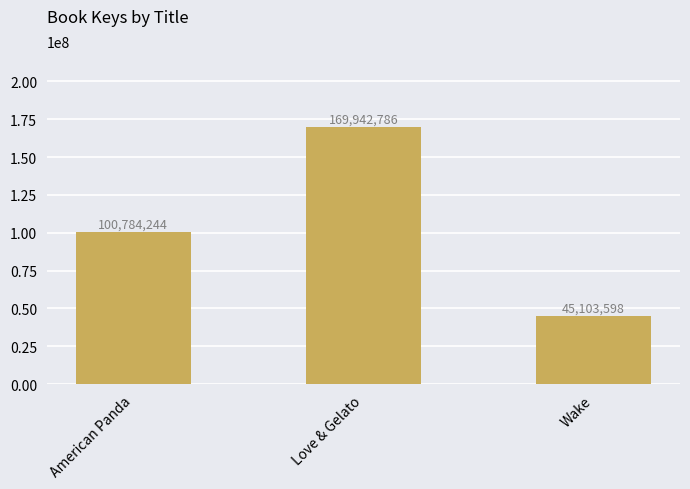

How many values are between 45103598 and 169942786?

3